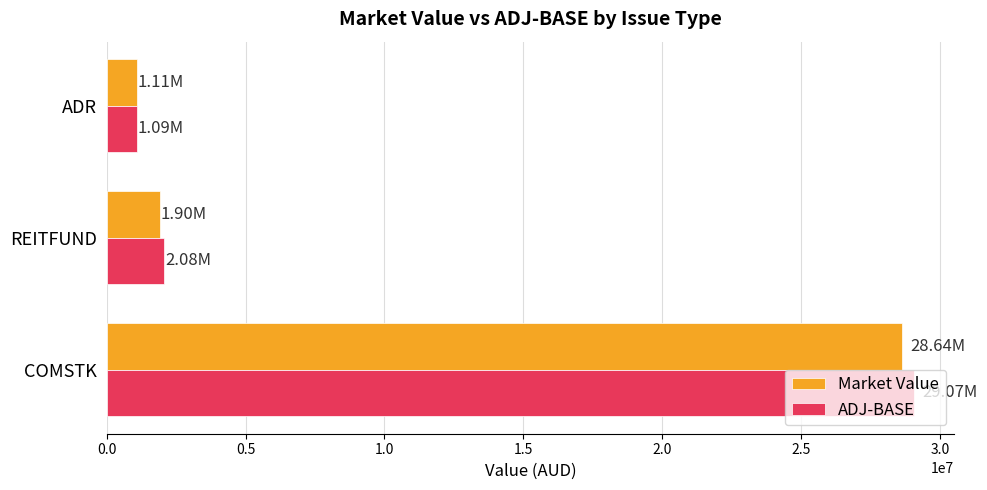

At which label is ADJ-BASE closest to 15080928?

REITFUND